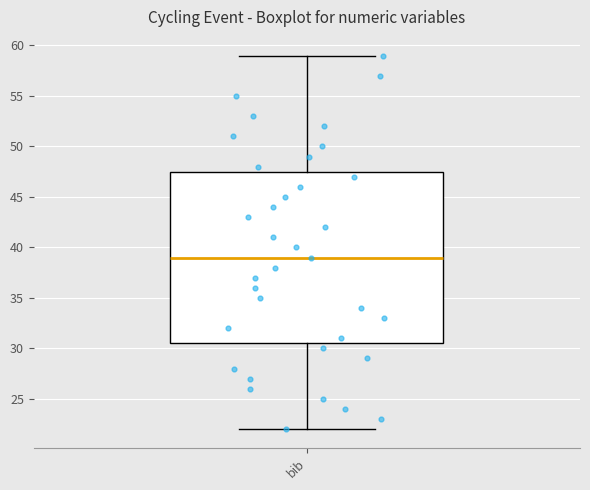

Transcribe this box plot: give where the median line is, the range the box spans, and where the two whiskers end, as read against the y-axis. The values are not printed on the chart, so give them approximately, as read against the axis.

median 39.0, box 30.5 to 47.5, whiskers 22.0 to 59.0